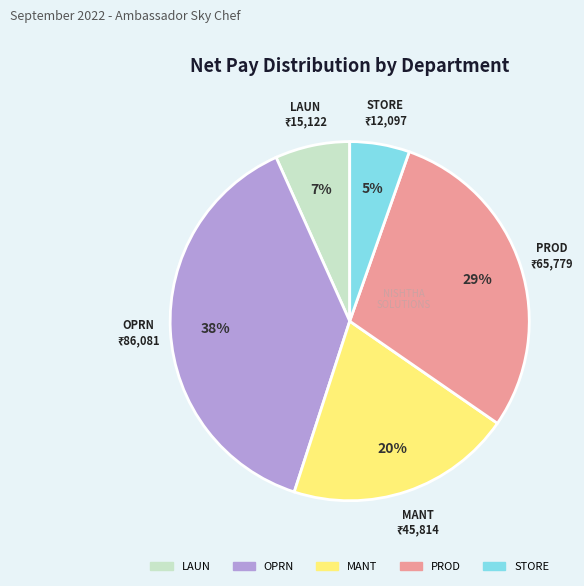

To the nearest percent, what is the difference between the largest and smallest slice percentages?

33%